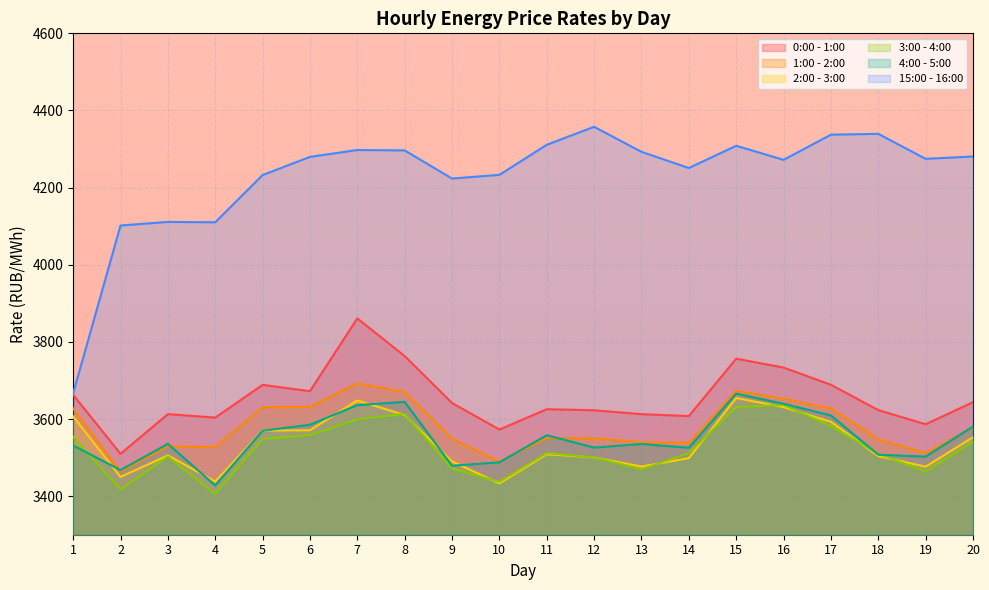

Count the number of categories in the chart.

20